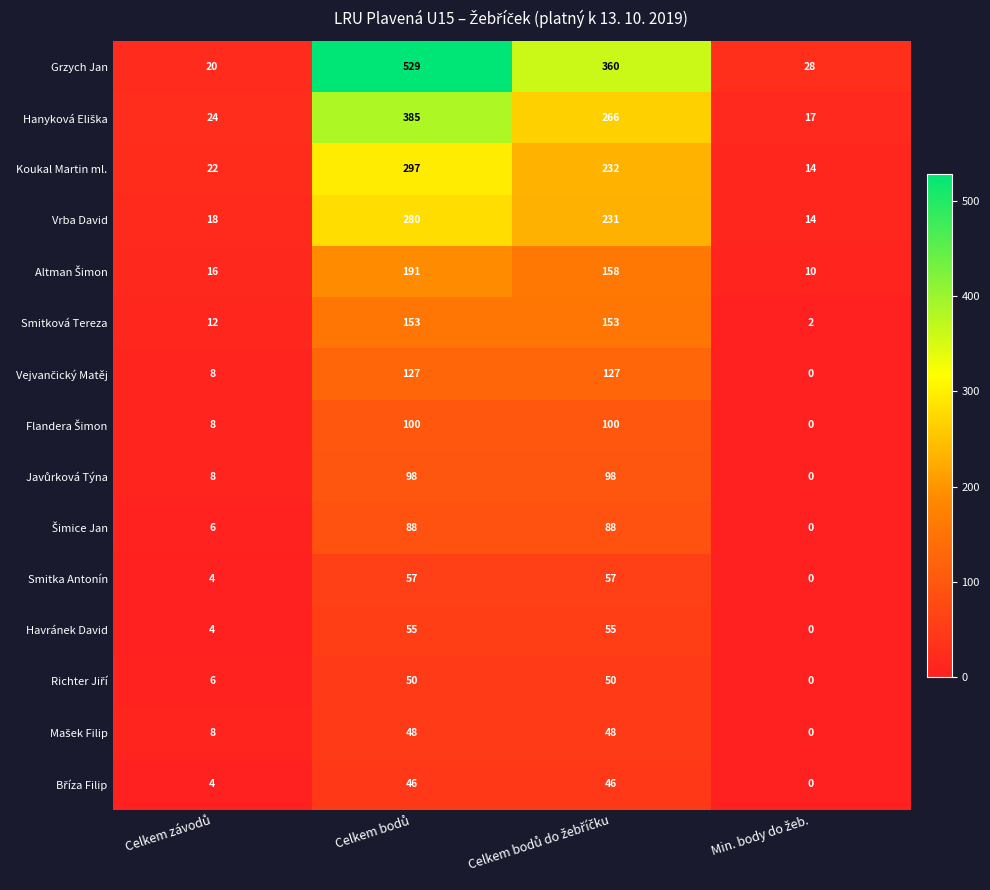

Which series has the largest total across all categories?

Grzych Jan